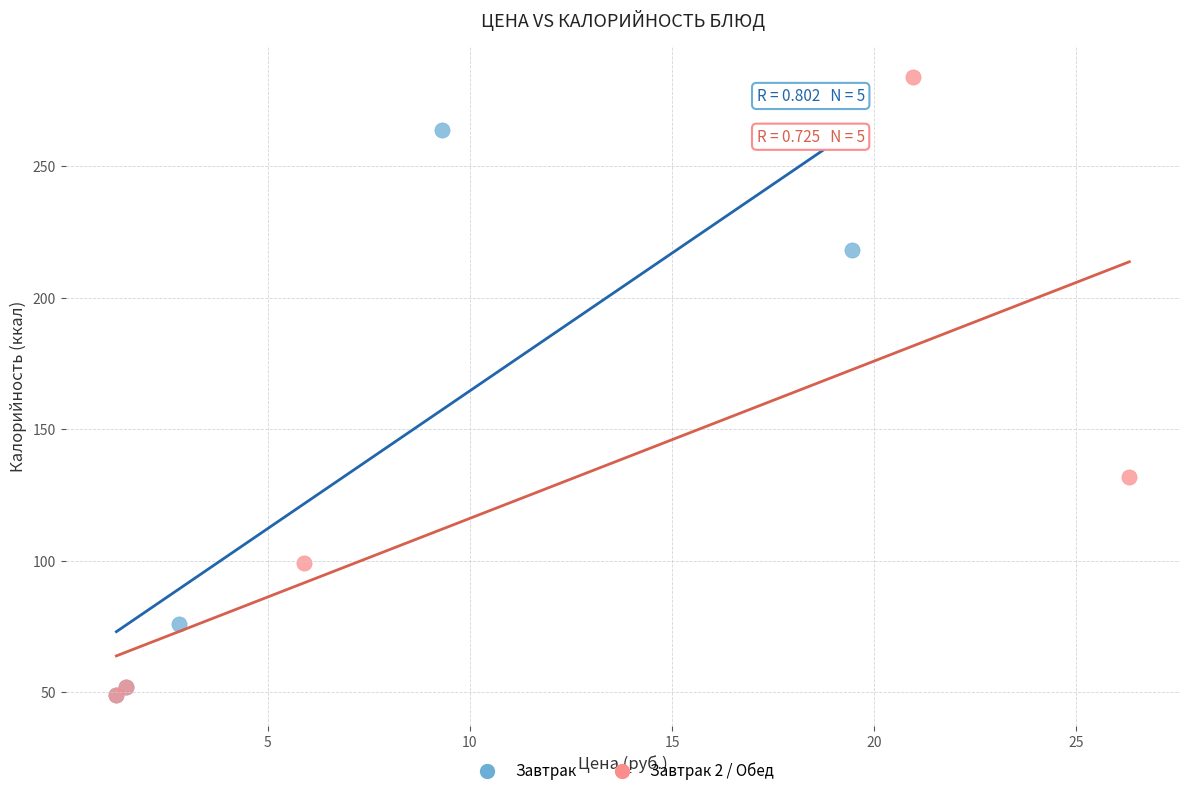

Which series has the widest spread of Y values?

Завтрак 2 / Обед